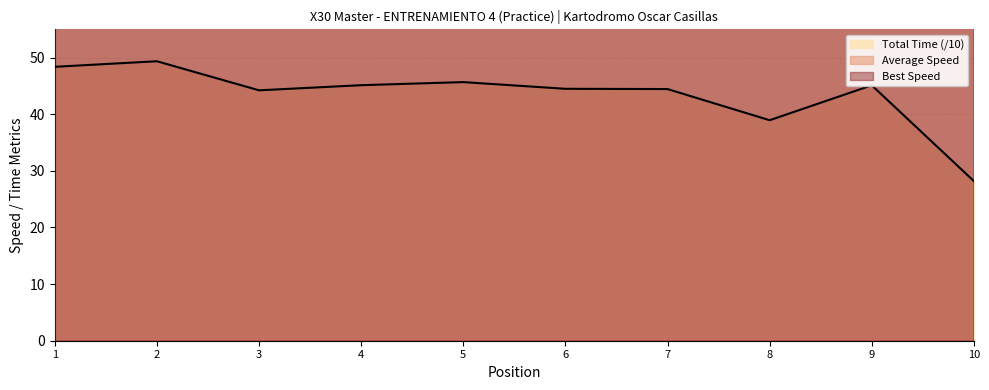

List the labels in order of value, smallest first.

10, 8, 3, 7, 6, 9, 4, 5, 1, 2